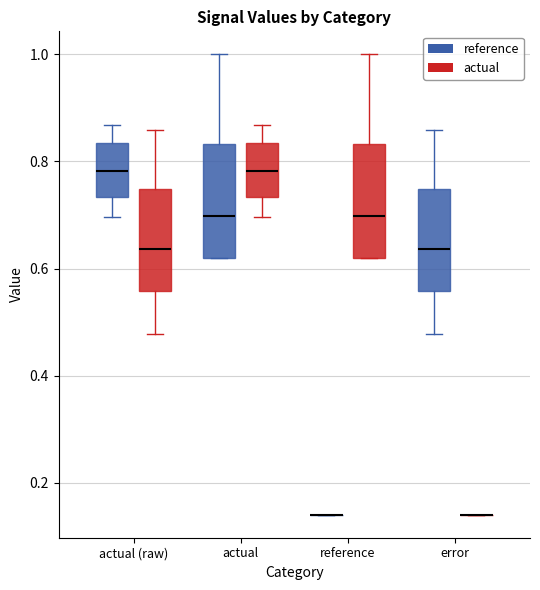

Reading left to right, read every box against the y-axis: the position of its median line, the range the box covers, and the ends of its whiskers. The values are not printed on the chart, so give them approximately, as read against the axis.

actual (raw) (reference): median 0.78, box 0.74 to 0.84, whiskers 0.70 to 0.86
actual (raw) (actual): median 0.64, box 0.56 to 0.74, whiskers 0.48 to 0.86
actual (reference): median 0.70, box 0.62 to 0.84, whiskers 0.62 to 1.00
actual (actual): median 0.78, box 0.74 to 0.84, whiskers 0.70 to 0.86
reference (reference): box collapsed to a line at 0.14, whiskers 0.14 to 0.14
reference (actual): median 0.70, box 0.62 to 0.84, whiskers 0.62 to 1.00
error (reference): median 0.64, box 0.56 to 0.74, whiskers 0.48 to 0.86
error (actual): box collapsed to a line at 0.14, whiskers 0.14 to 0.14